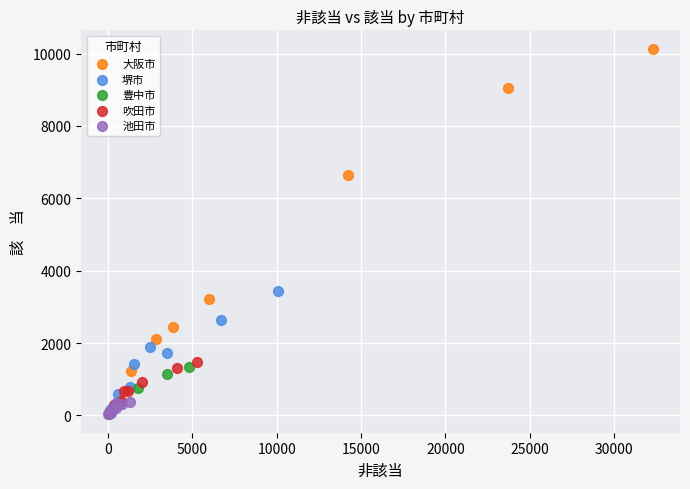

Which series reaches the maximum Y coordinate?

大阪市